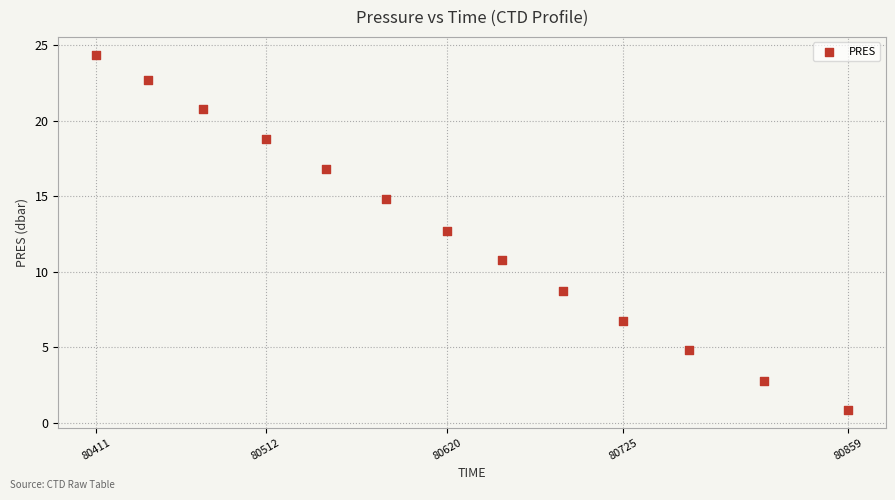

What Y value in the scatter plot is closest to 12?

12.7